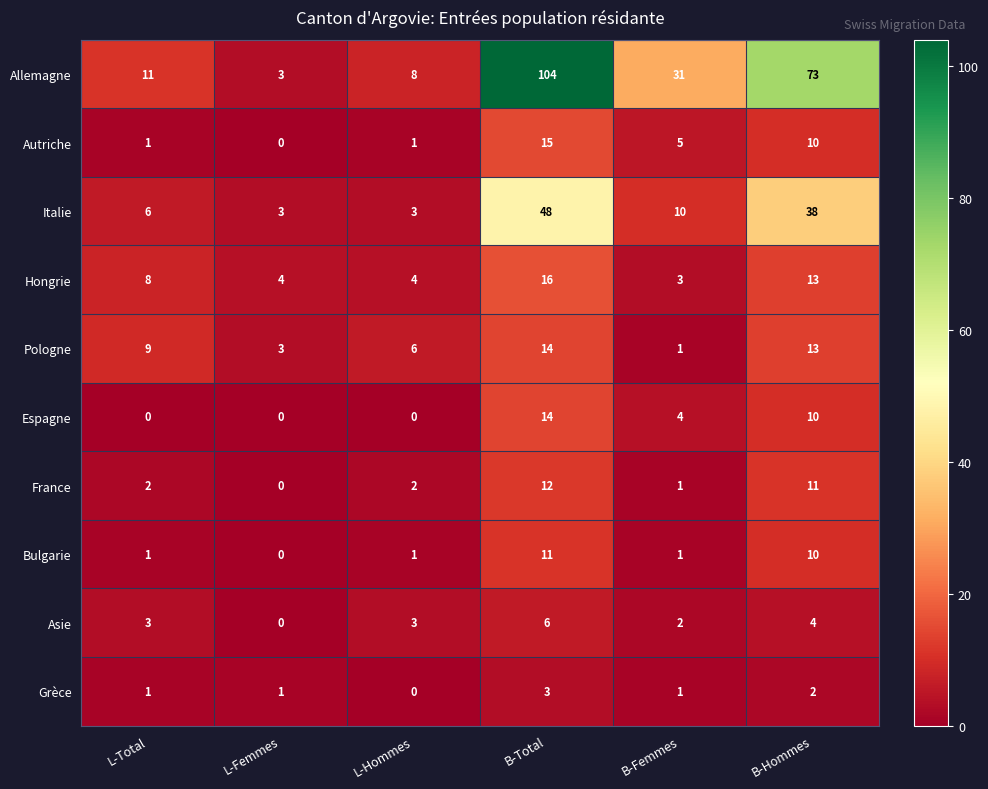

Is the value of Italie at L-Total greater than the value of Autriche at L-Total?

Yes